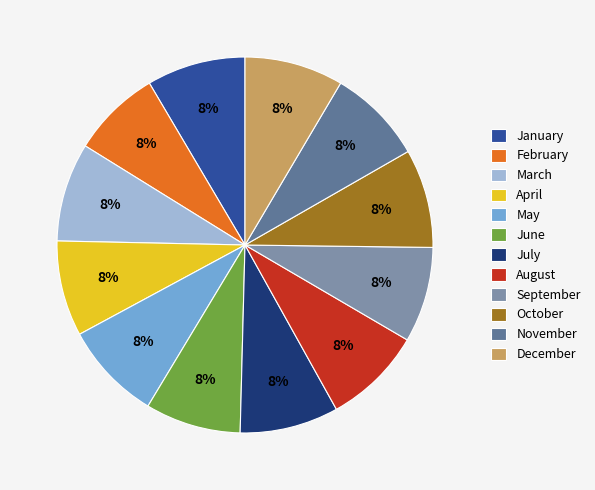

Do February and January together represent more than half of the pie?

No